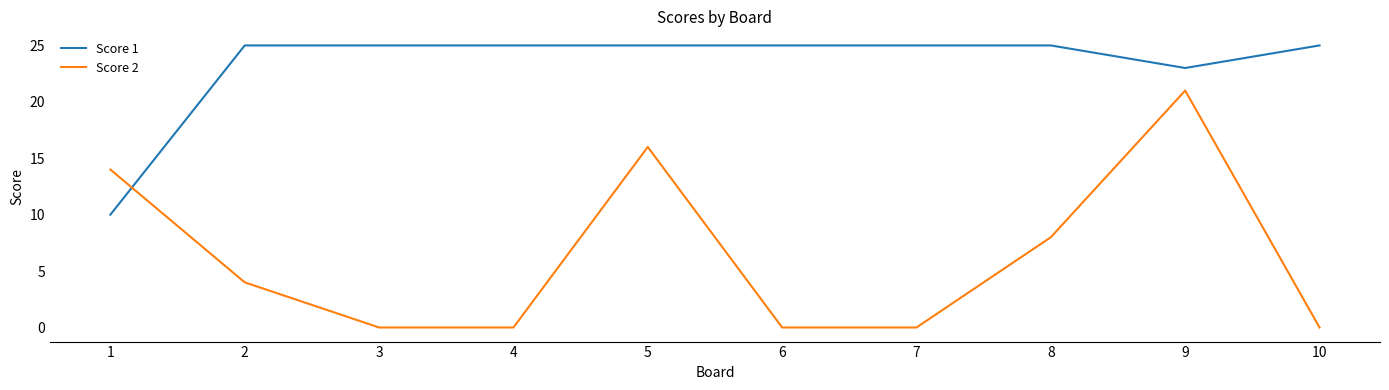

The Score 1 series shows 43 at 3. True or false?

False